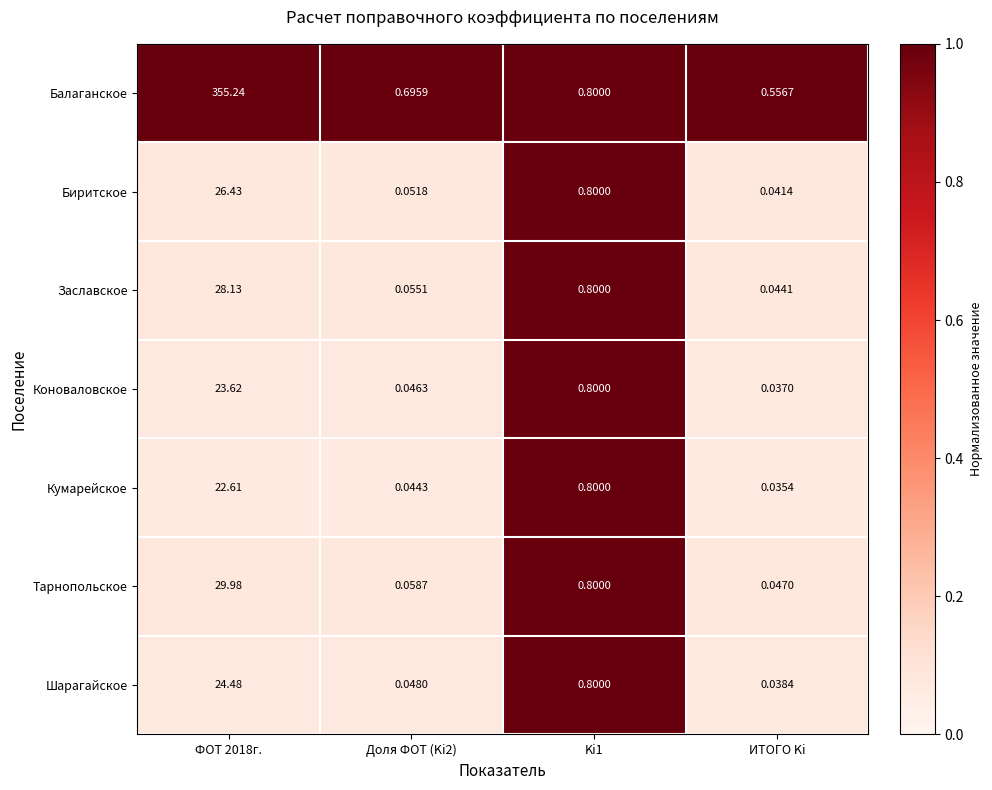

List the series in order of their peak value, lowest first.

Кумарейское, Коноваловское, Шарагайское, Биритское, Заславское, Тарнопольское, Балаганское